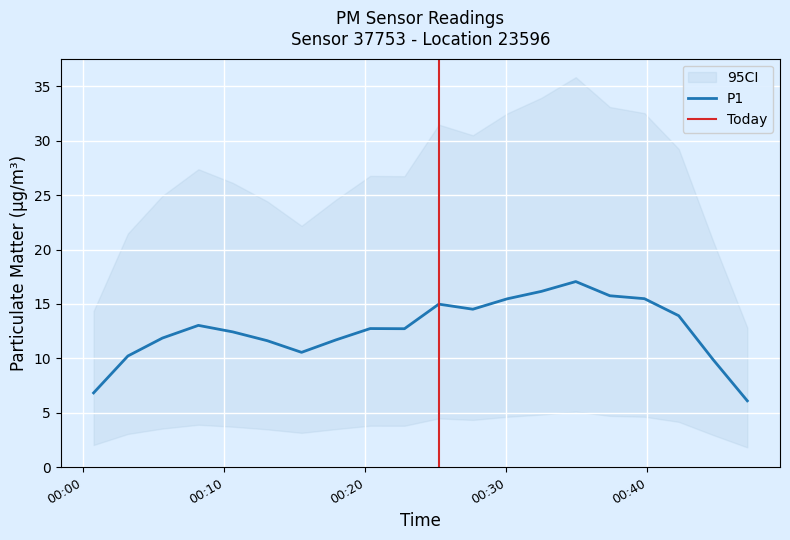

What is the maximum value for P1?

17.1